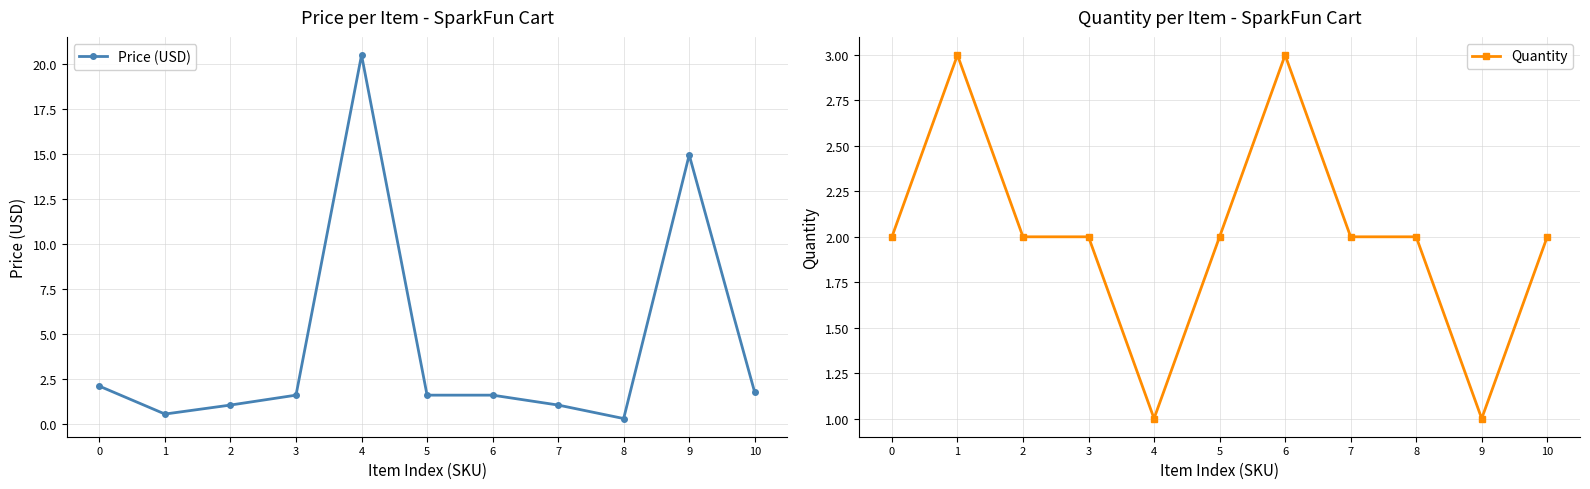

At which label does Quantity first exceed 2?

1